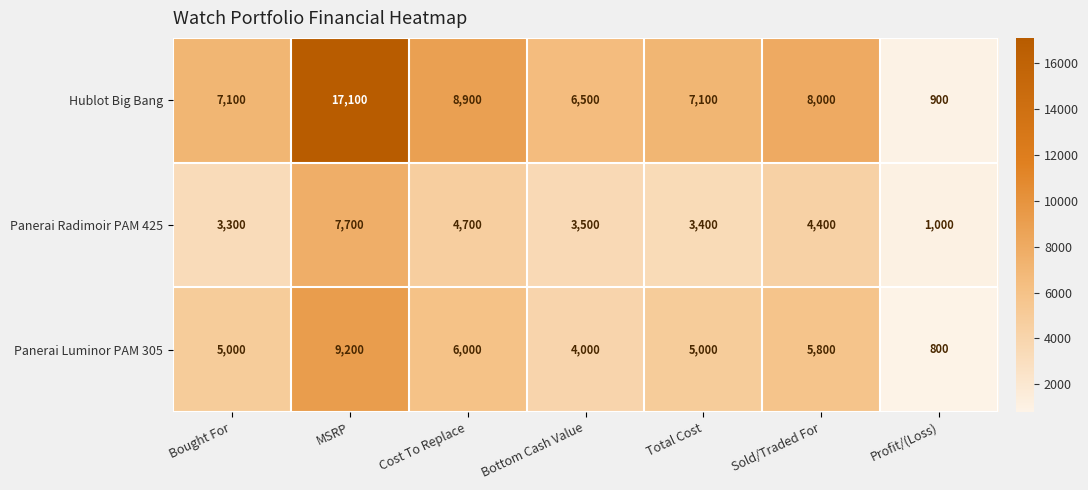

Is it true that Panerai Radimoir PAM 425 equals 6761 at Sold/Traded For?

False